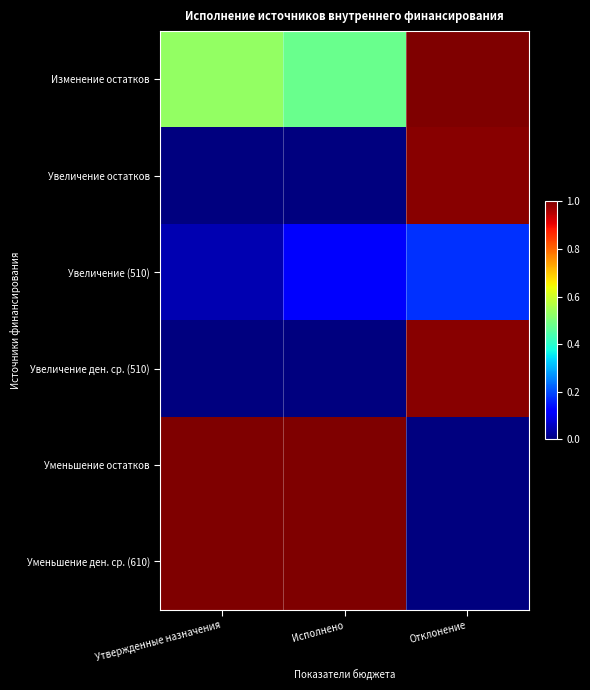

What is the total value across all series at Исполнено?

2.6